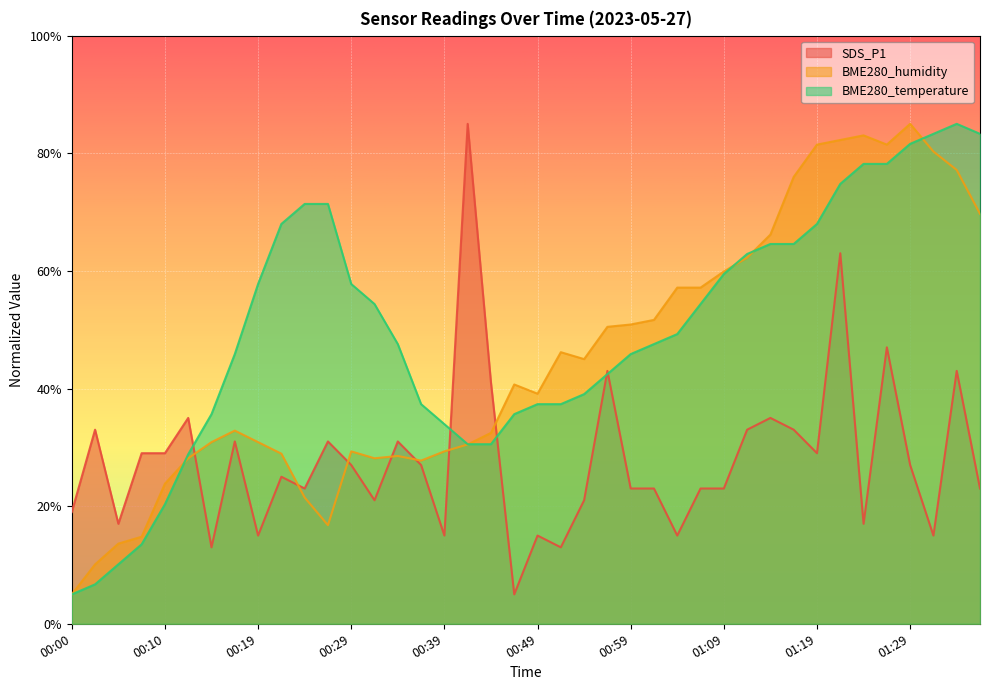

Is the value of BME280_humidity at 00:22 greater than the value of BME280_temperature at 00:15?

No